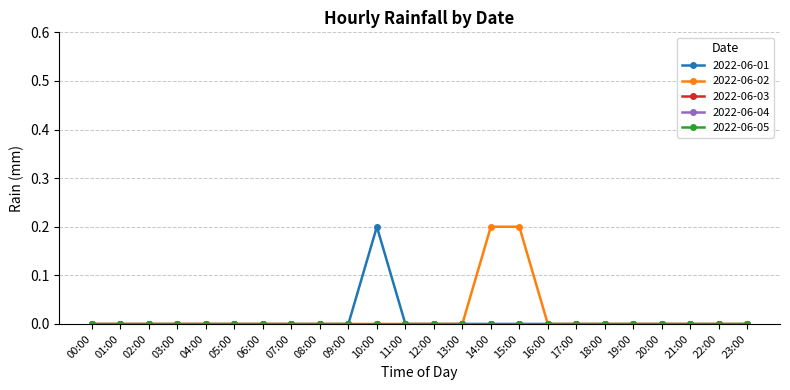

True or false: 2022-06-03 and 2022-06-02 intersect in this chart.

False